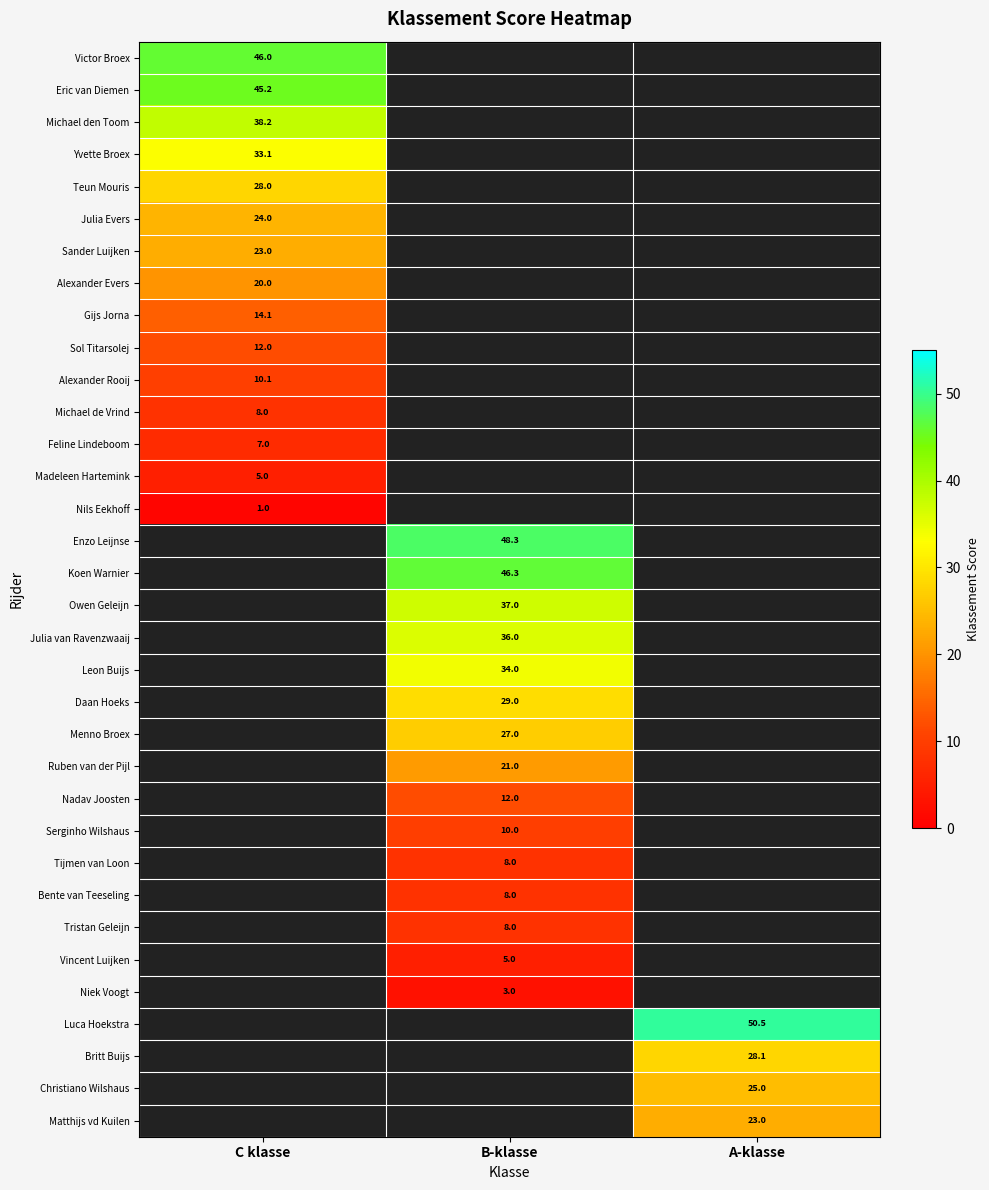

The Teun Mouris series shows 28.0 at C klasse. True or false?

True